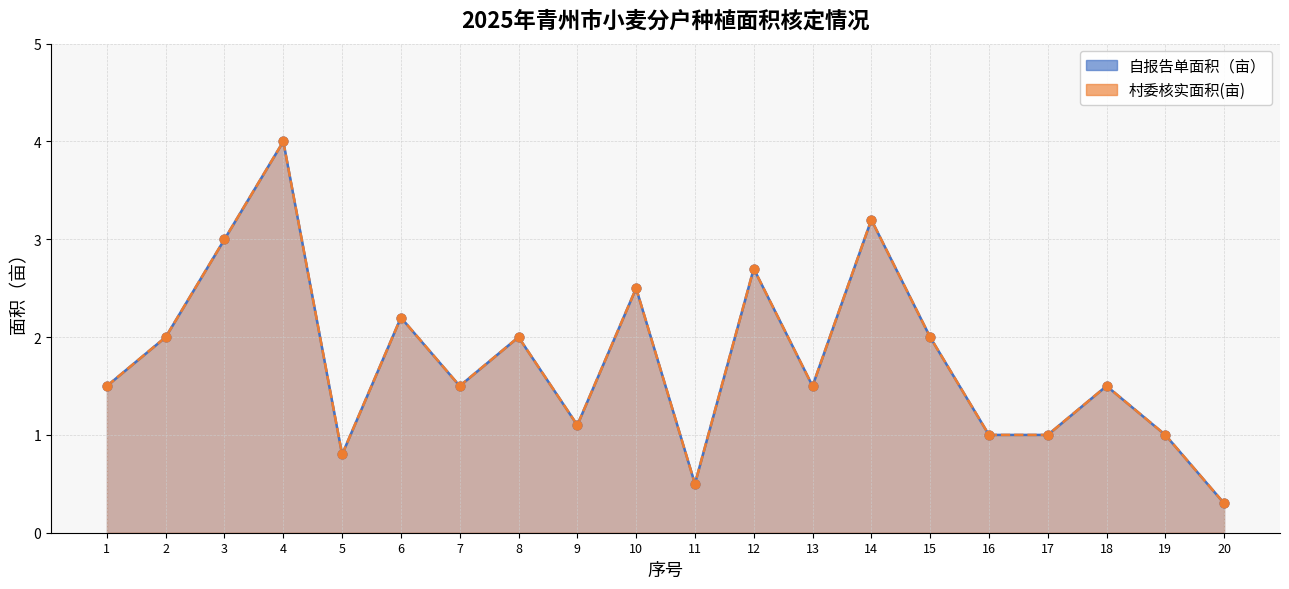

Which series reaches the minimum Y coordinate?

自报告单面积（亩）